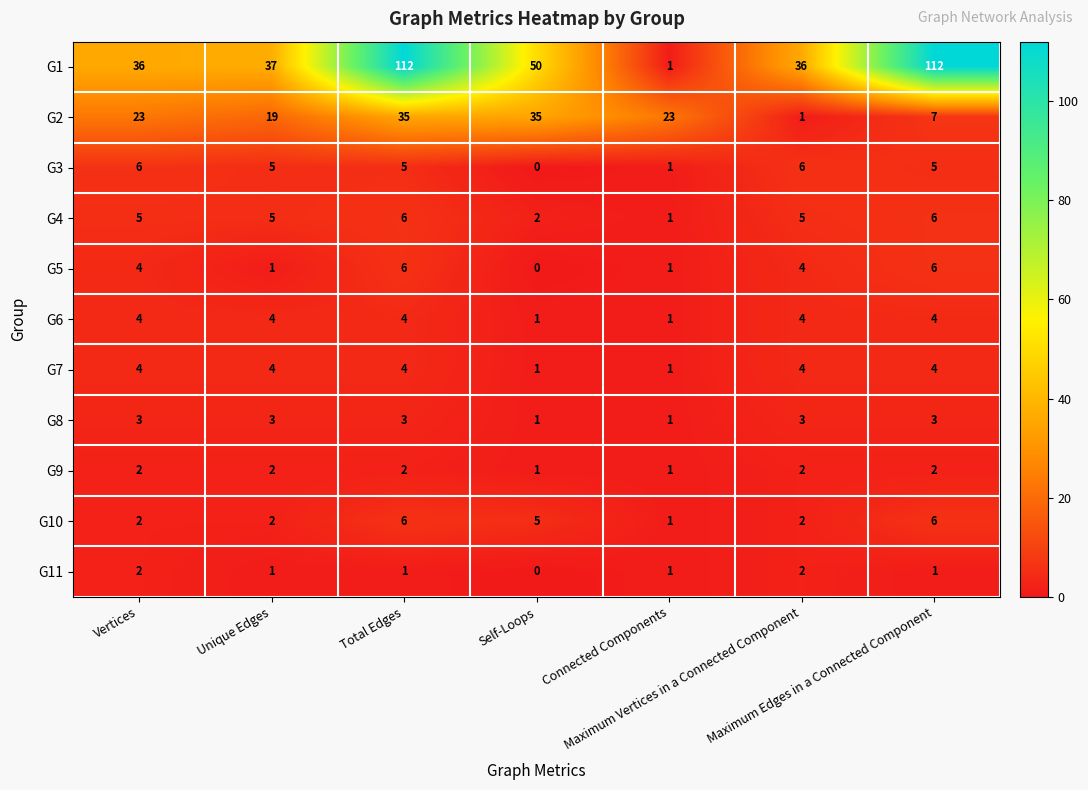

How many data points in G9 are less than 2?

2